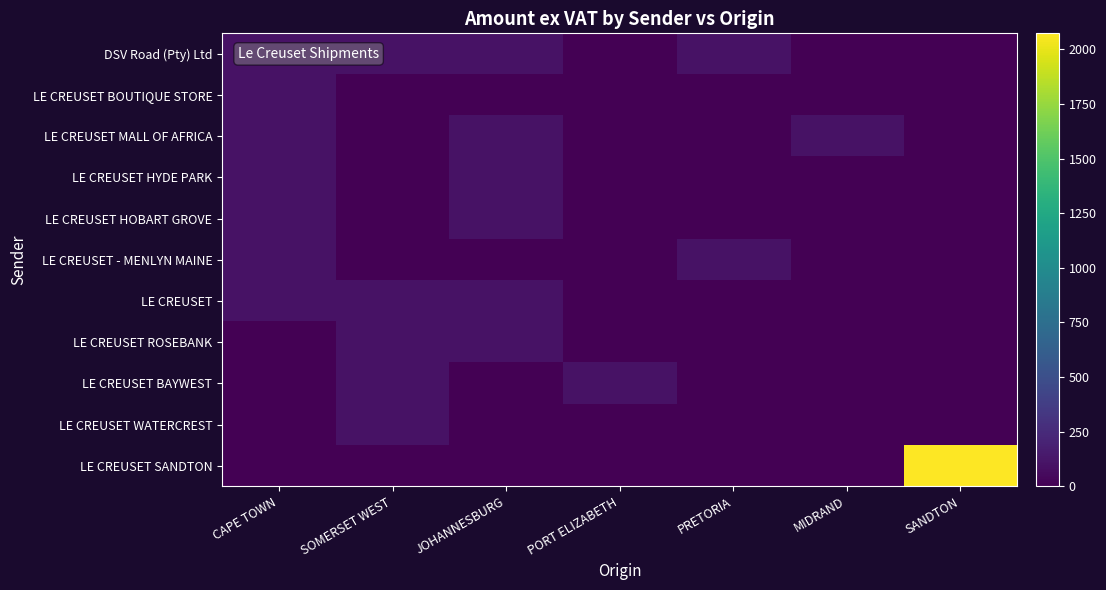

Between PRETORIA and MIDRAND, which is larger?

PRETORIA